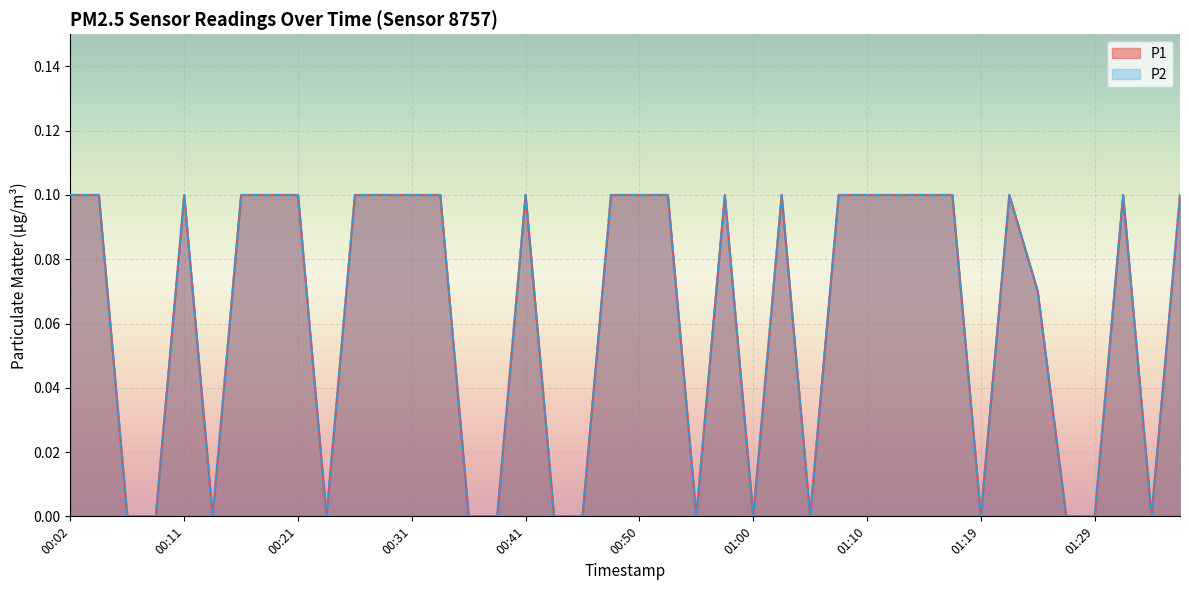

True or false: P2 and P1 cross at least once.

False